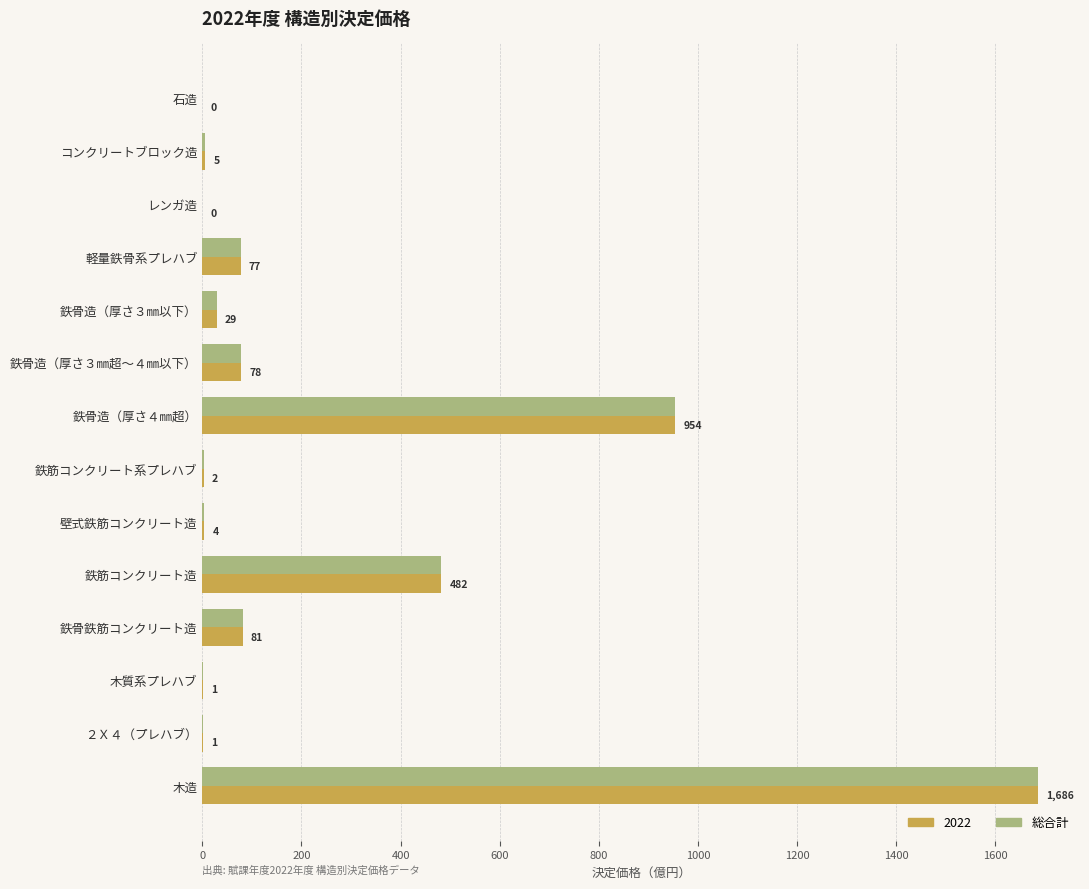

Where is 2022 nearest to the value 843?

鉄骨造（厚さ４㎜超）